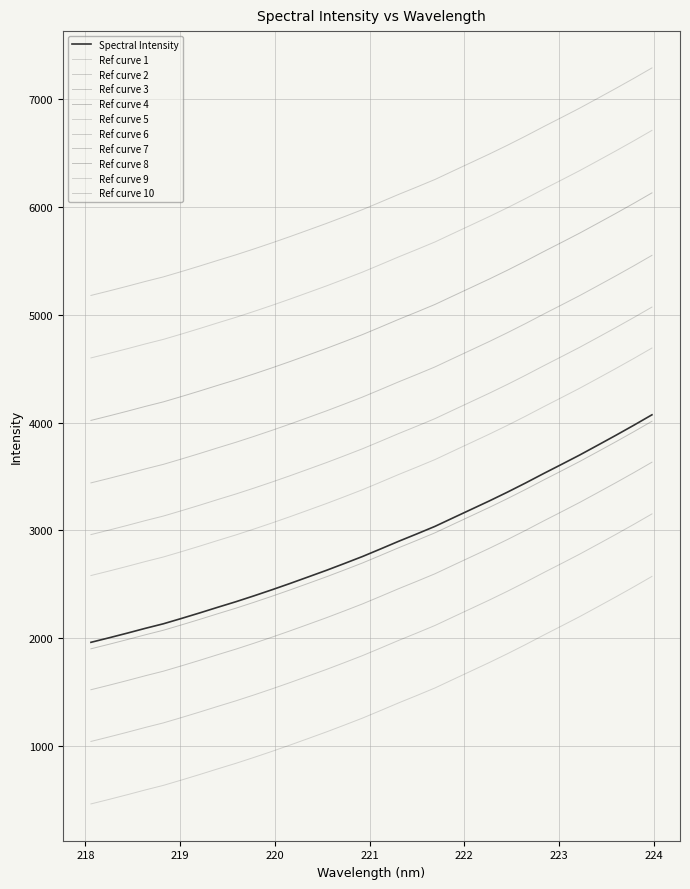

How many series are shown in this chart?

11